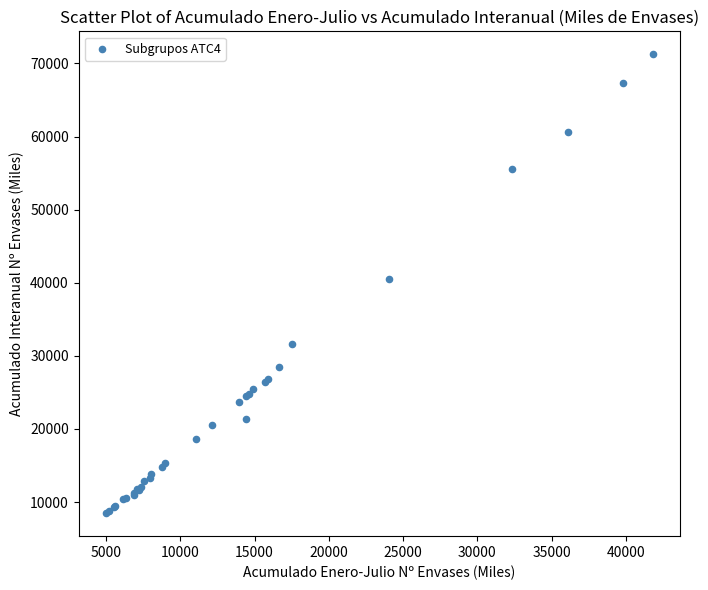

What Y value in the scatter plot is closest to 39868?

40567.7